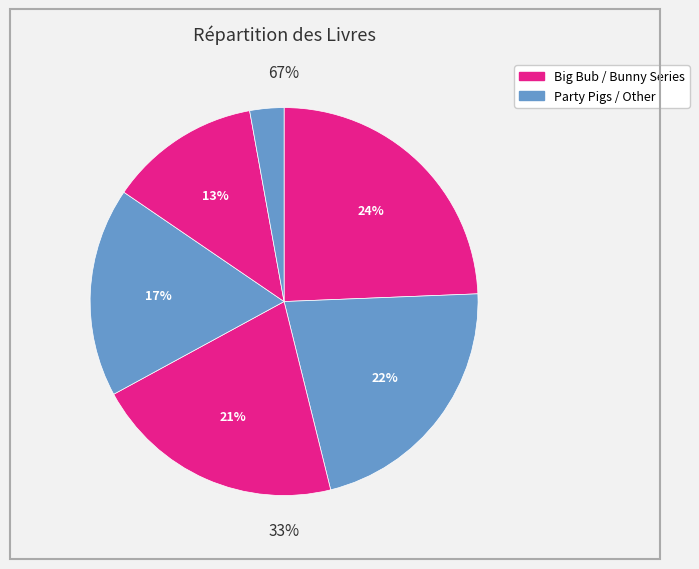

How many slices are in this pie chart?

6